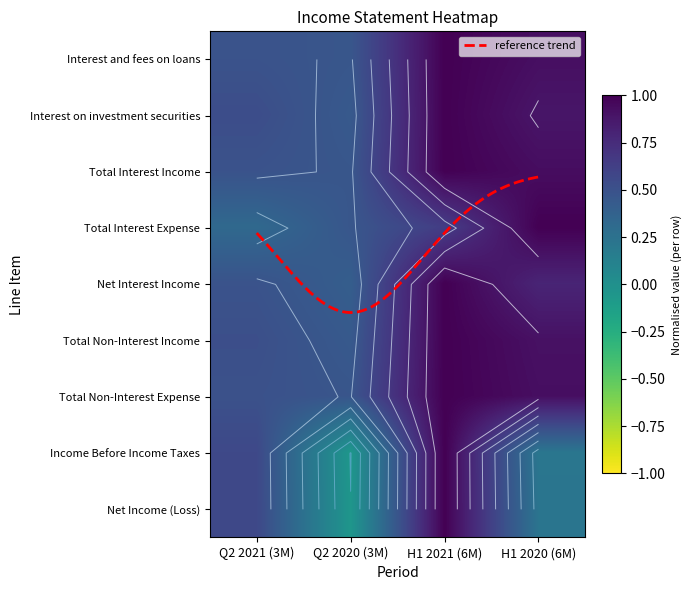

At how many categories does at least one series exceed 0?

4